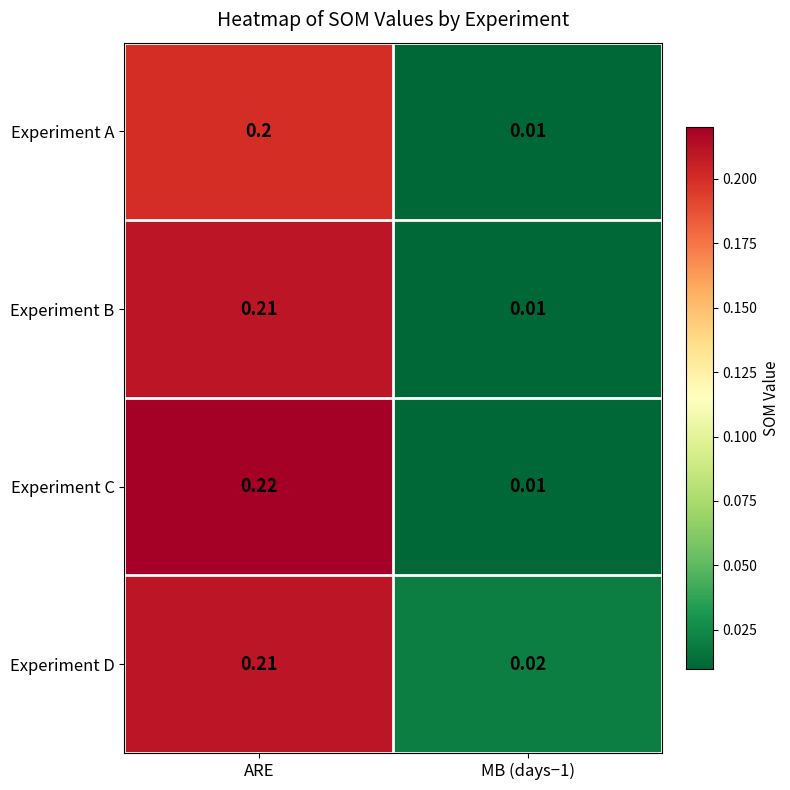

Which series has the widest spread of values?

Experiment C